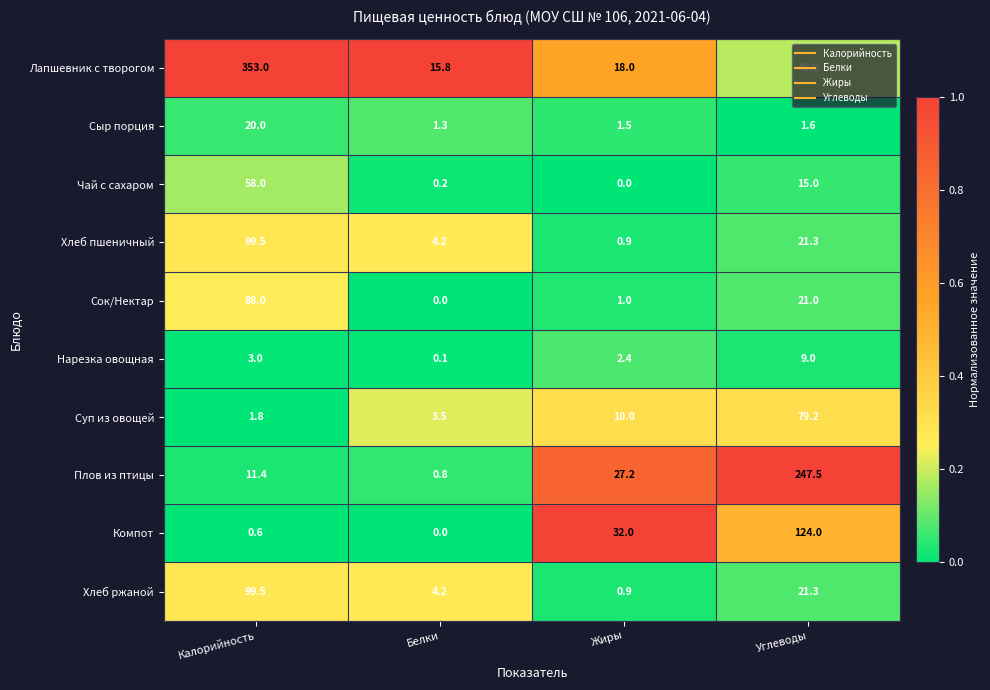

What is the spread (max minus min) of values at Калорийность?

352.4